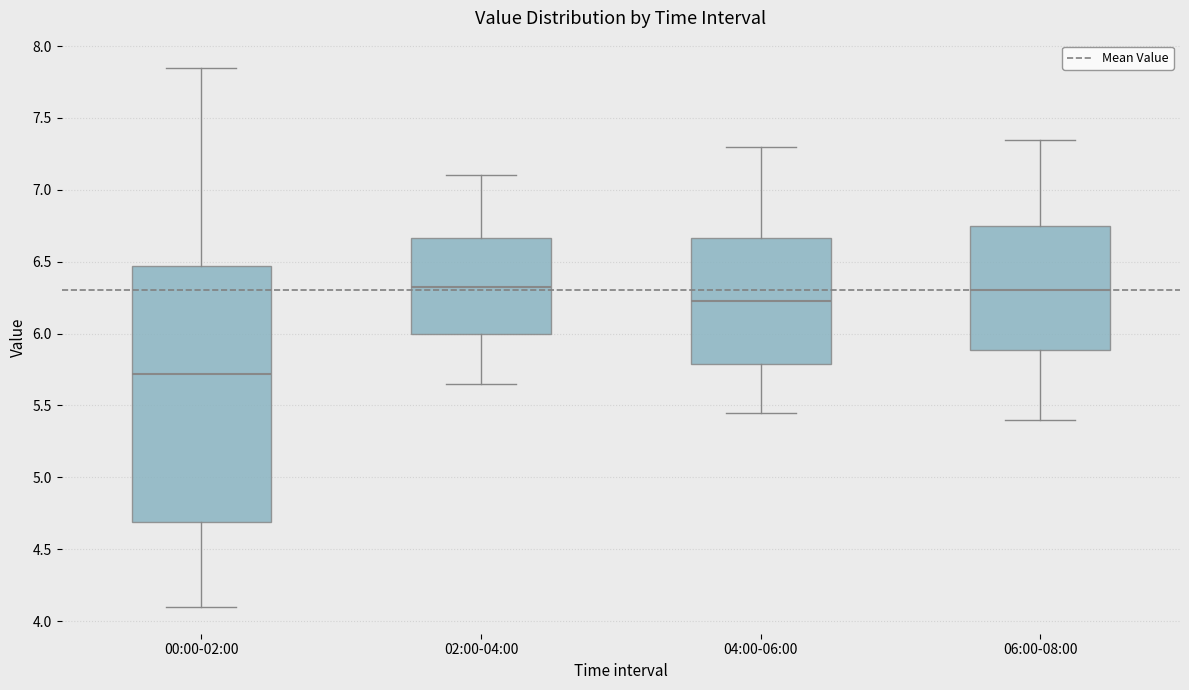

Comparing the boxes themselves (not the whiskers), which one is the tallest?

00:00-02:00